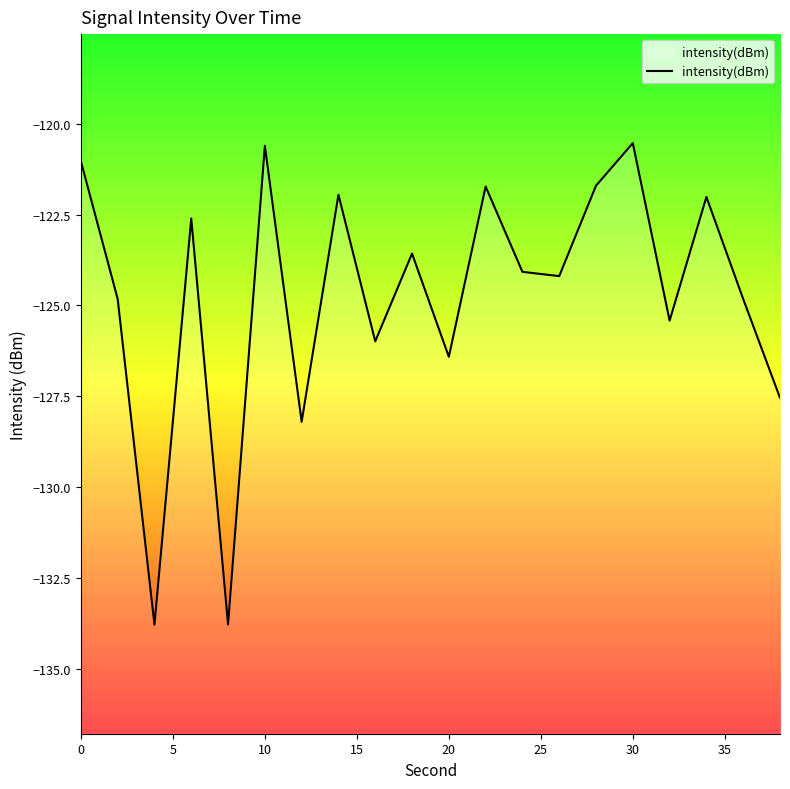

What is the average value?

-124.7